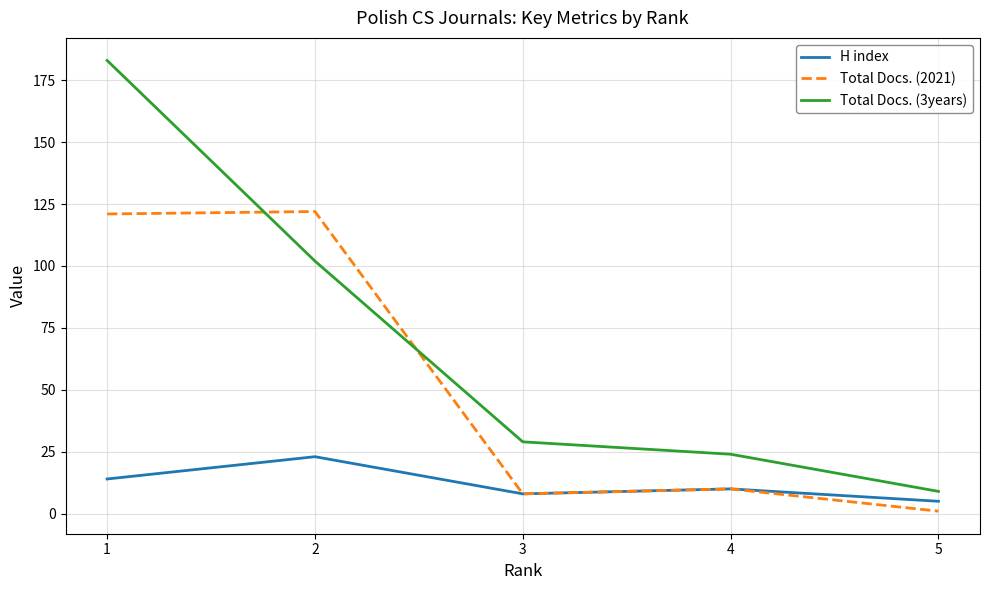

True or false: Total Docs. (2021) has a value of 17 at 4.

False